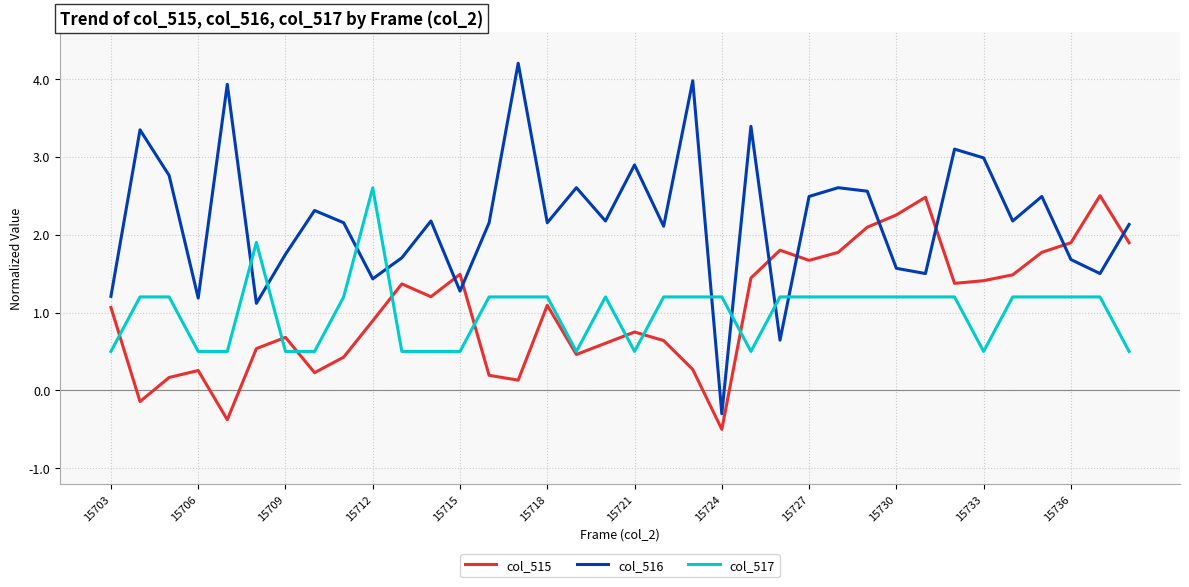

How many lines are shown in the chart?

3